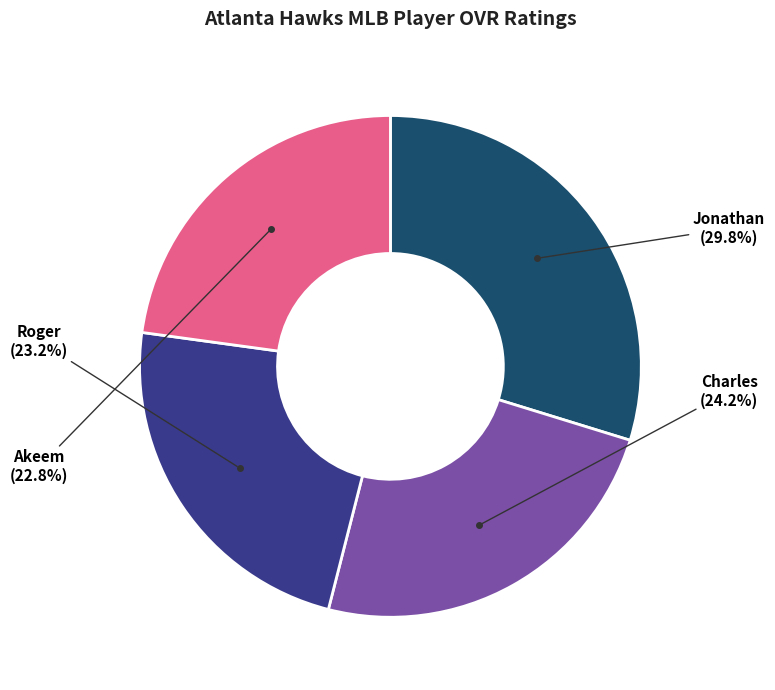

Is there any slice that represents more than half of the pie?

No